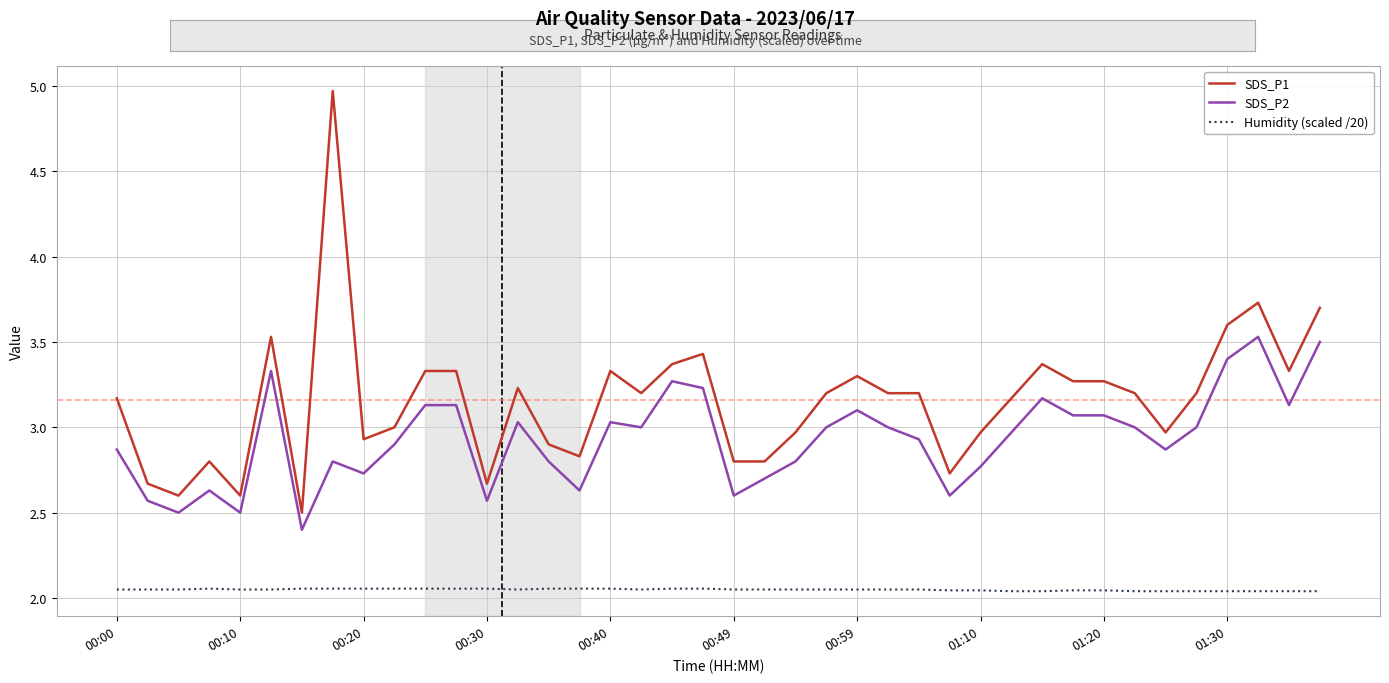

How many lines are shown in the chart?

3